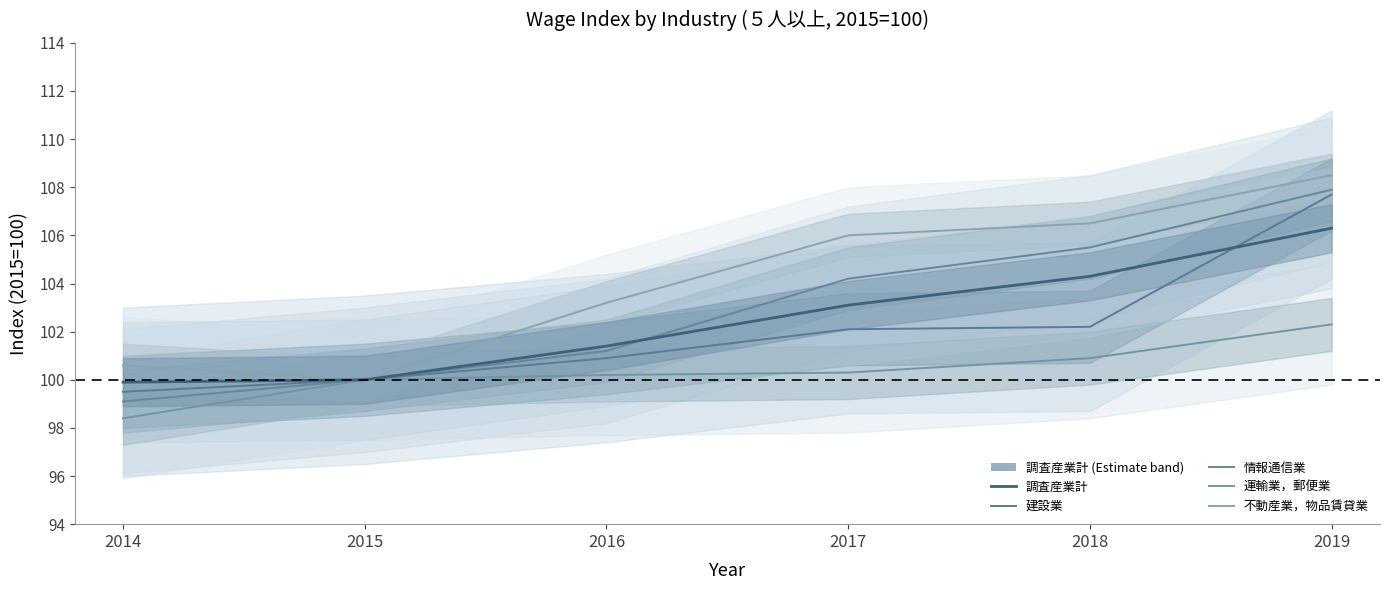

What is the lowest value of the 情報通信業 series?

99.1